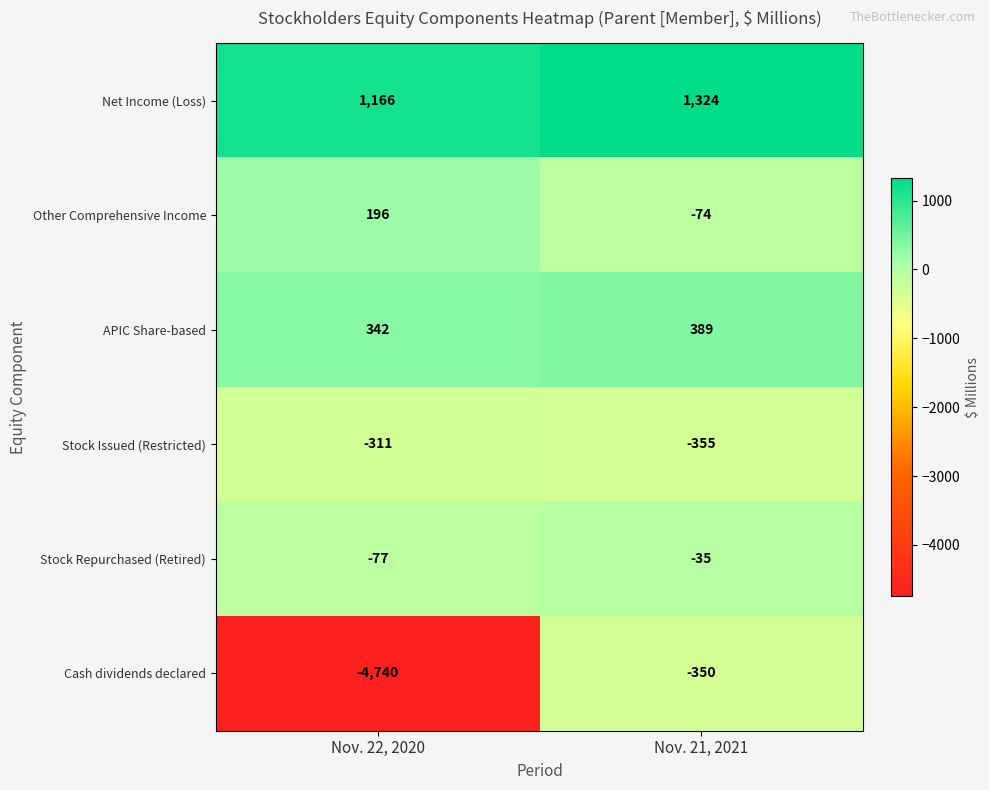

Between Nov. 22, 2020 and Nov. 21, 2021, which series saw the biggest shift?

Cash dividends declared